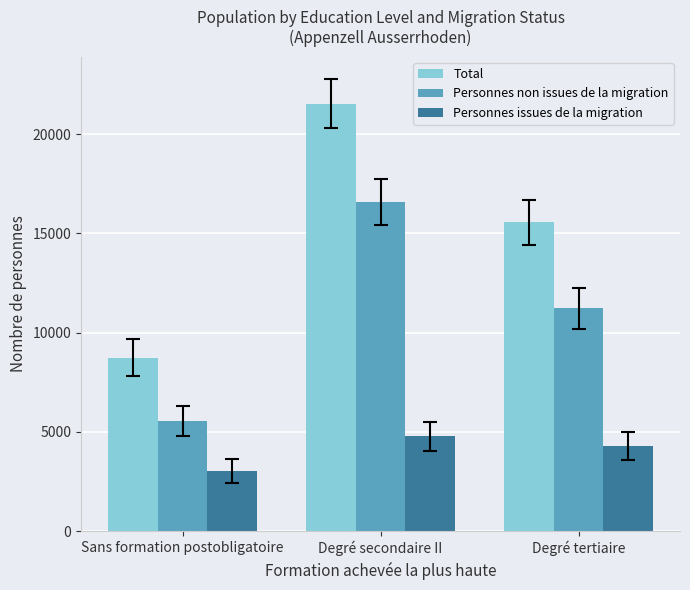

What is the maximum value for Personnes issues de la migration?

4768.9